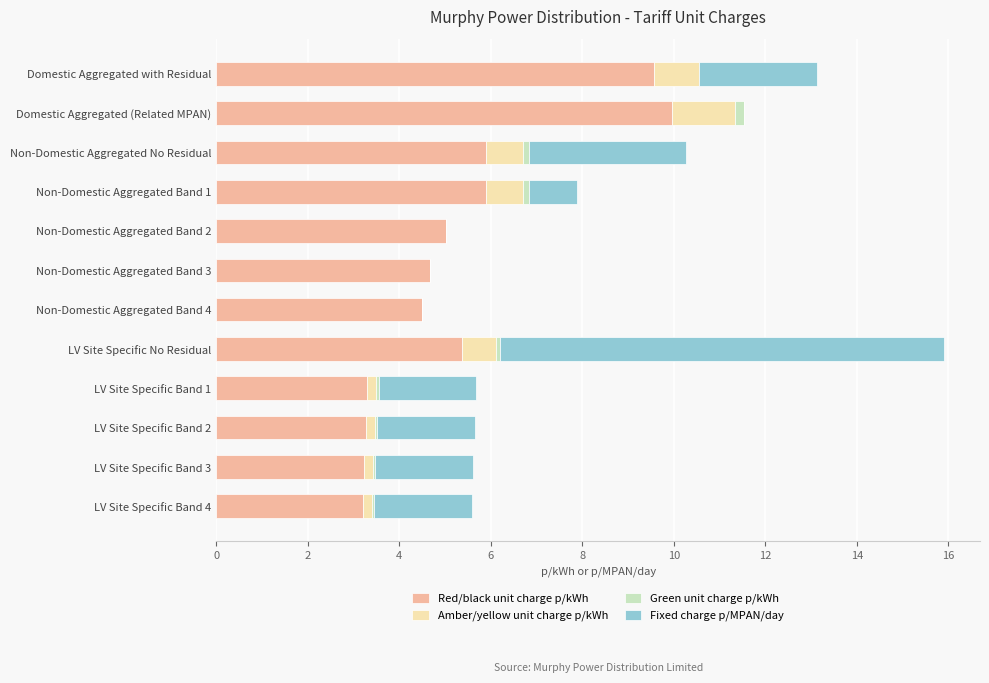

What is the total value across all series at Non-Domestic Aggregated Band 4?

4.5